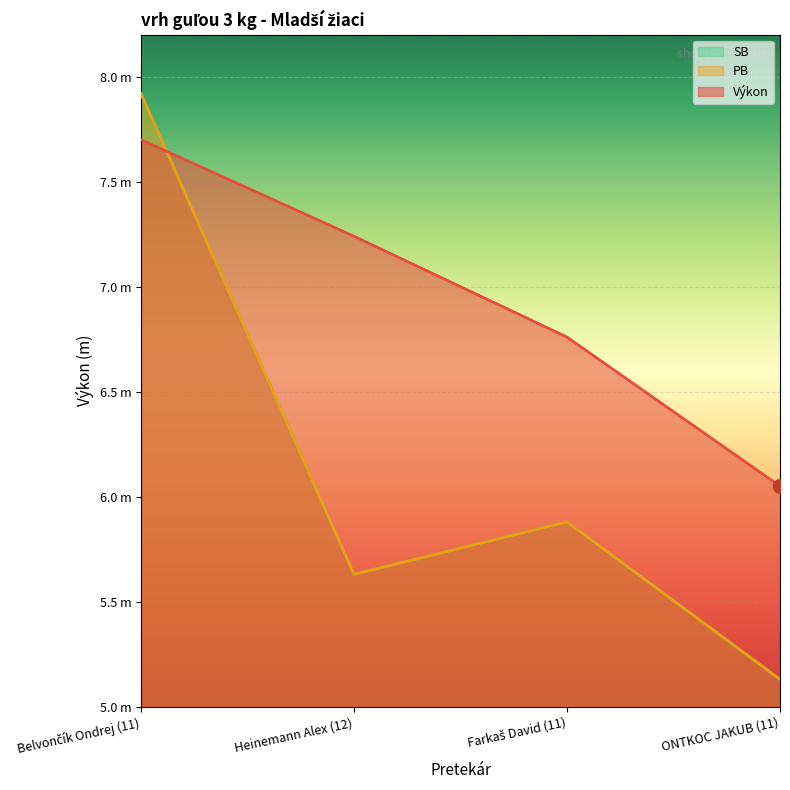

What is the smallest value displayed?

5.1